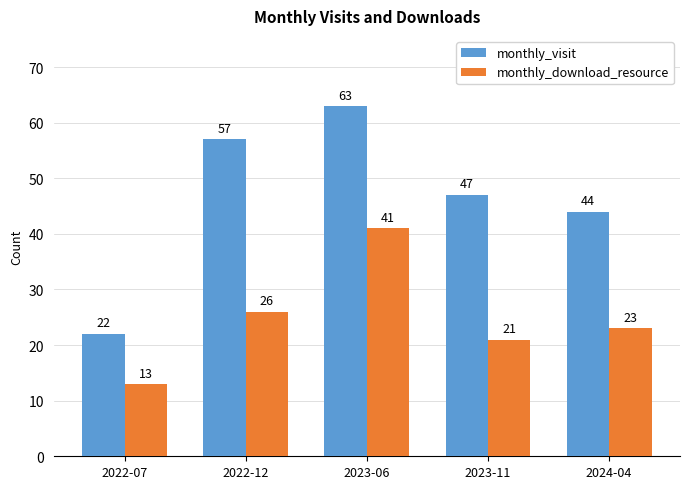

What is the minimum value shown in the chart?

13